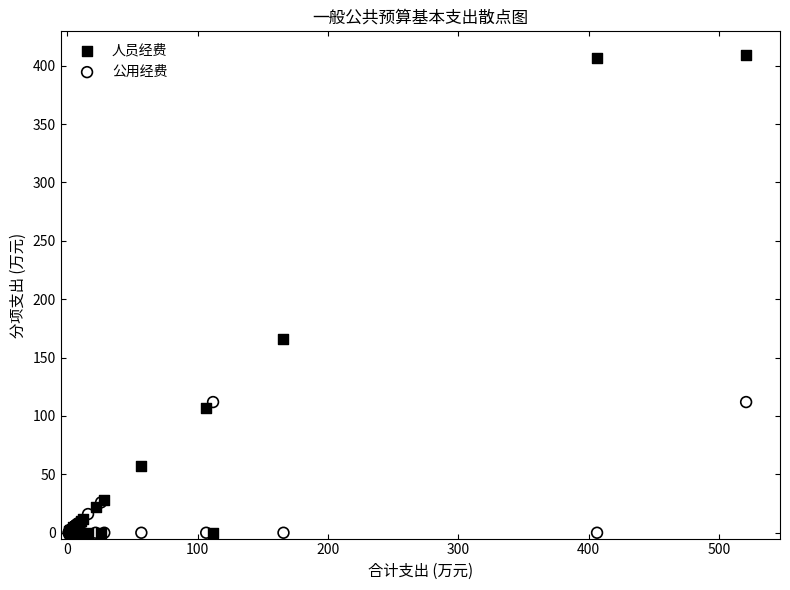

Across all series, what Y value is closest to 204?

166.0